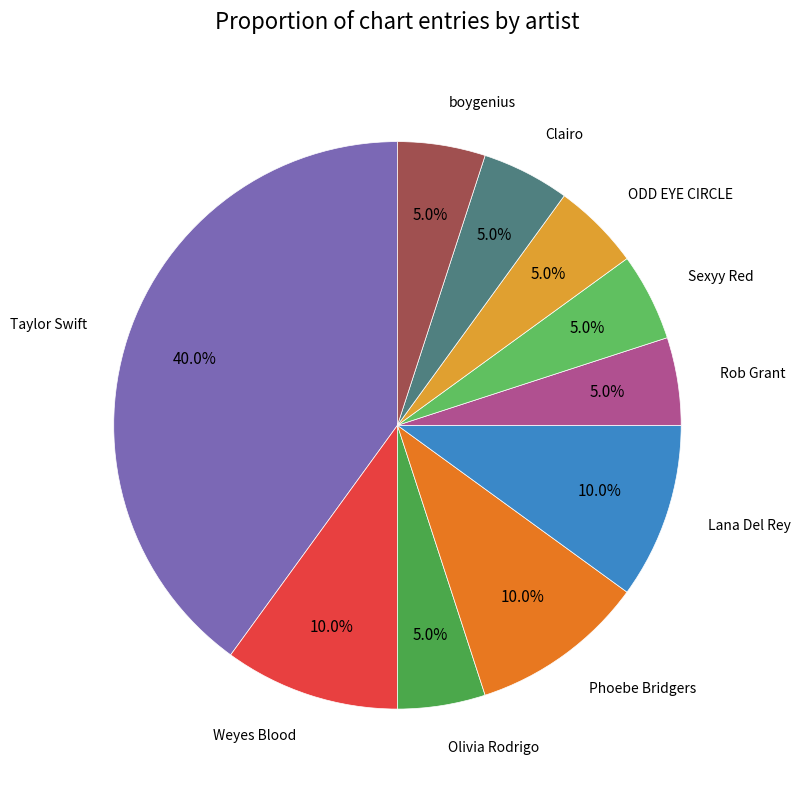

The Weyes Blood slice represents 10% of the pie. True or false?

True